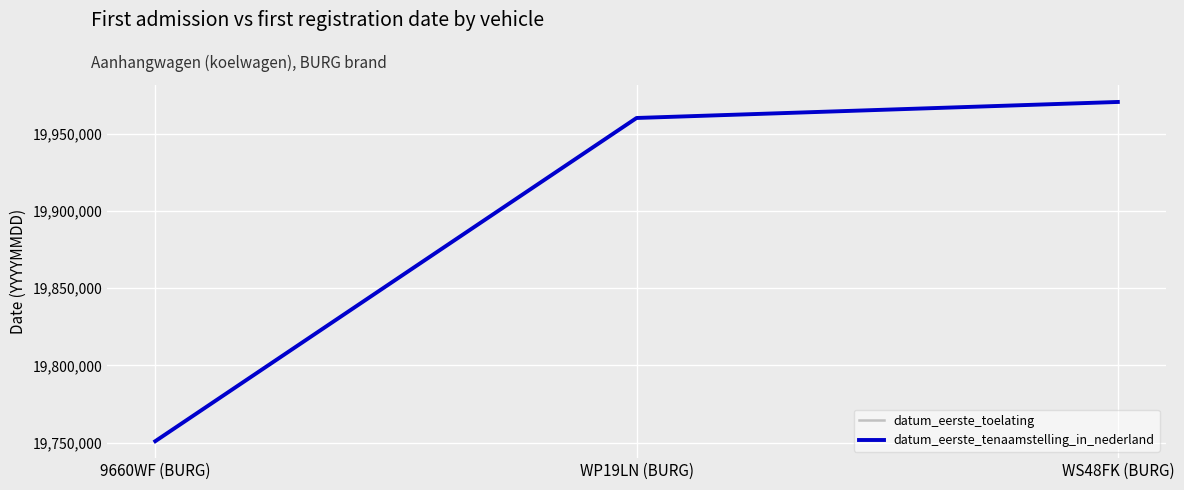

Is this an area chart (filled region under the line)?

No